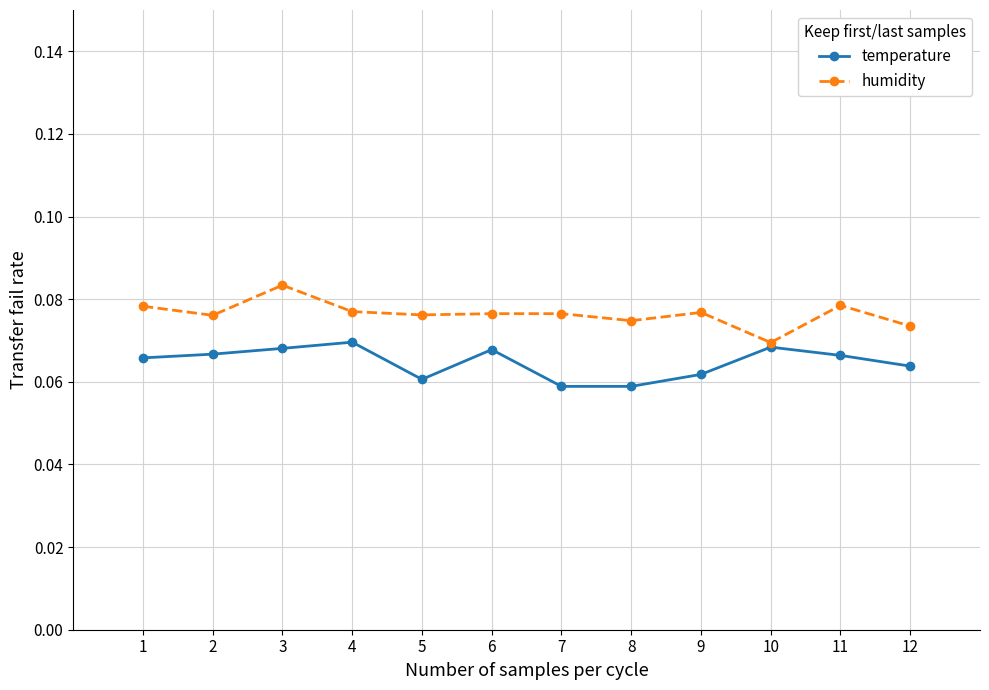

How many series are shown in this chart?

2